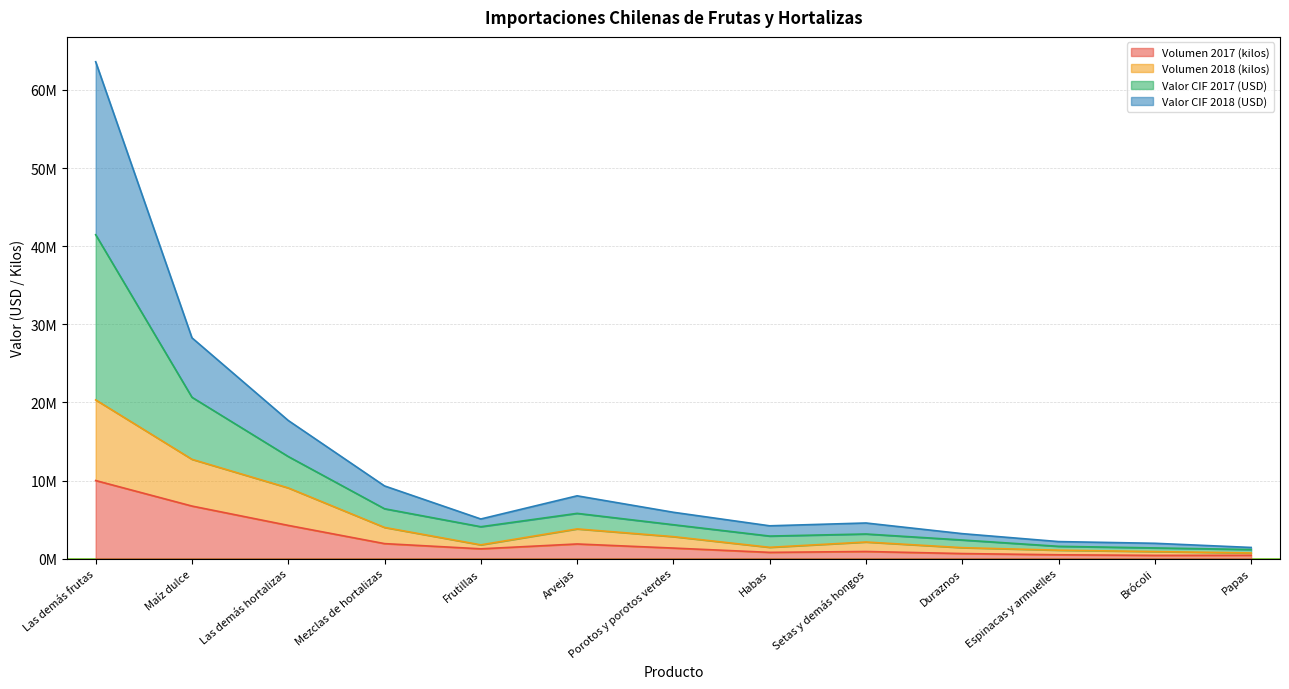

How many data points does each series have?

13